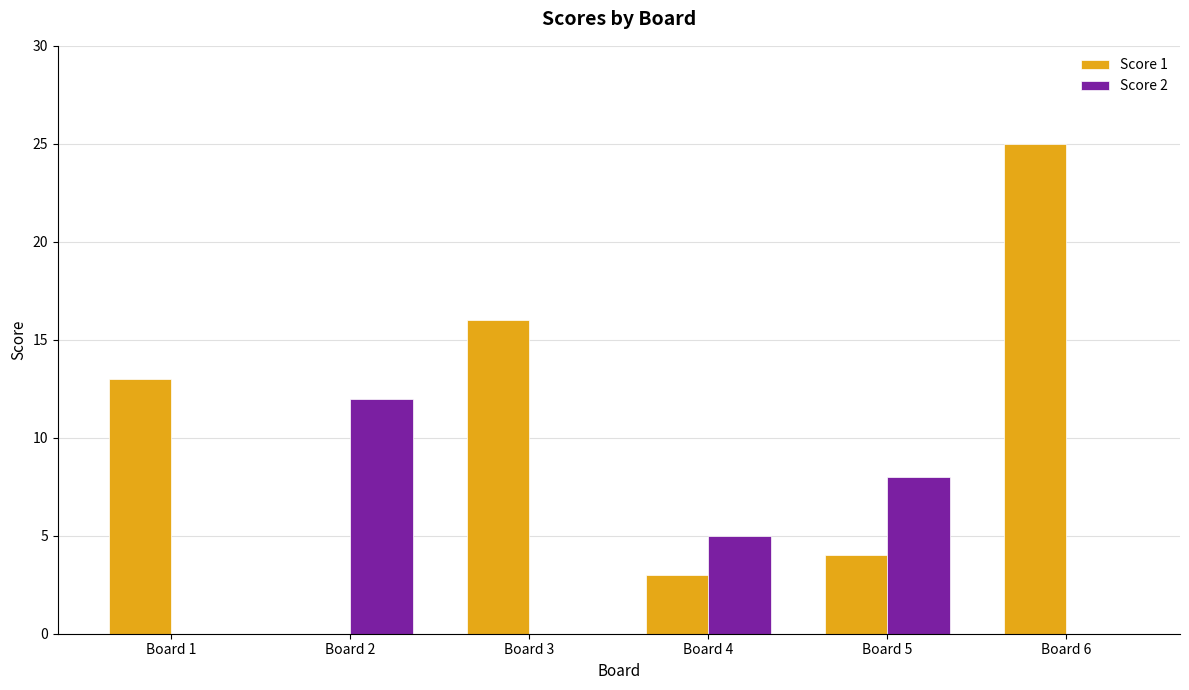

What are all the series names shown in the legend?

Score 1, Score 2